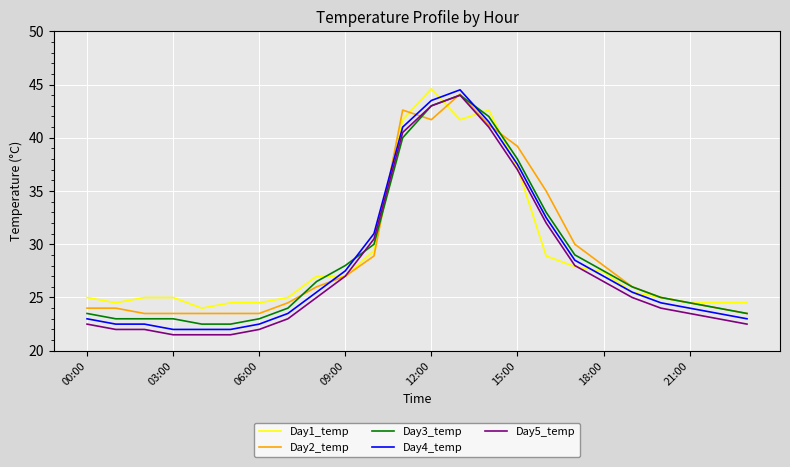

What is the greatest value displayed?

44.6